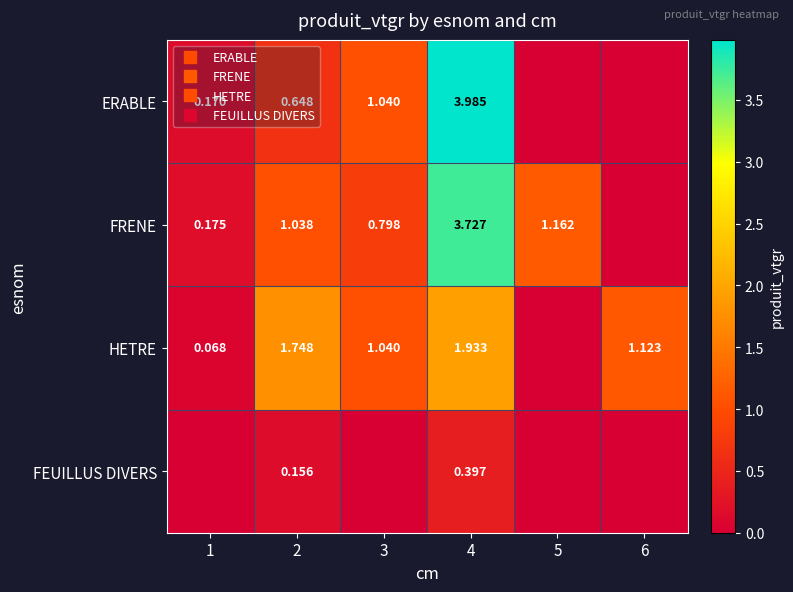

What is the sum of all ERABLE values?

5.8